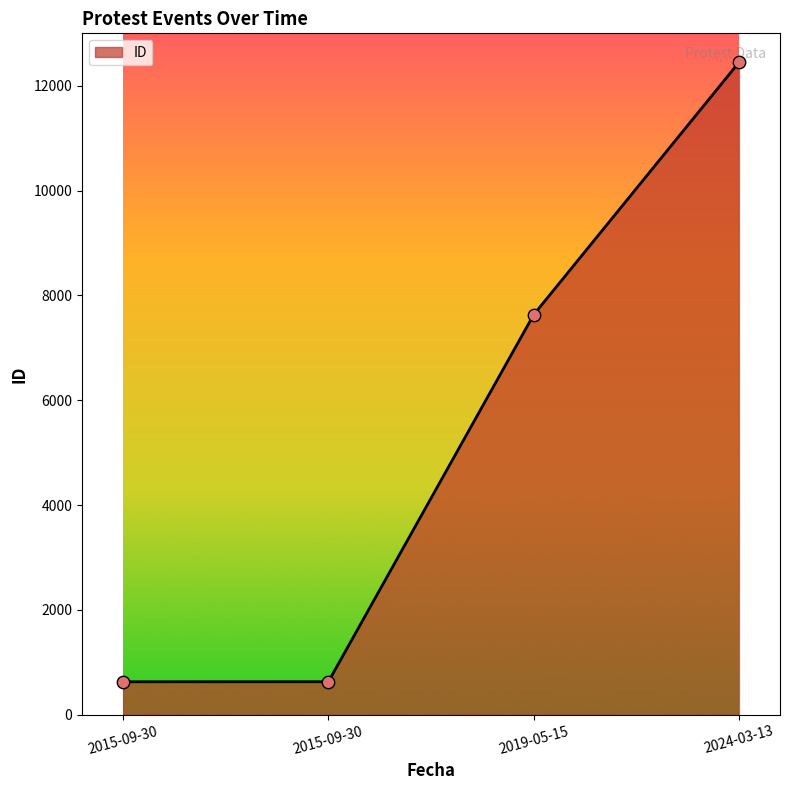

What is the change in value from 2015-09-30 to 2015-09-30?

+1